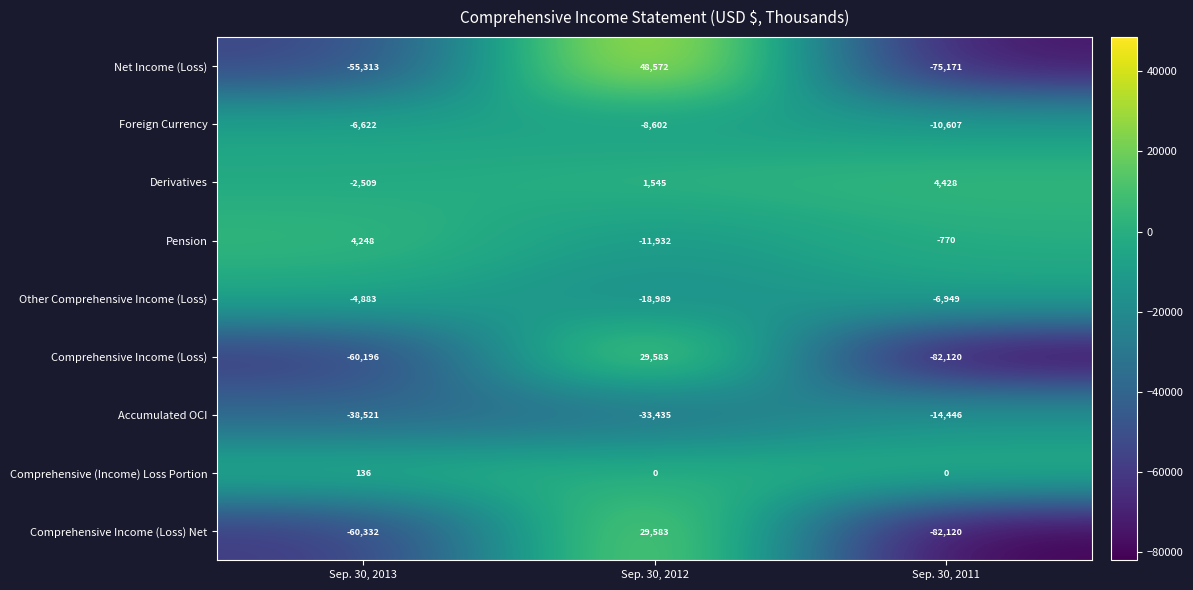

What is the sum of the Comprehensive Income (Loss) values at Sep. 30, 2013 and Sep. 30, 2011?

-142316